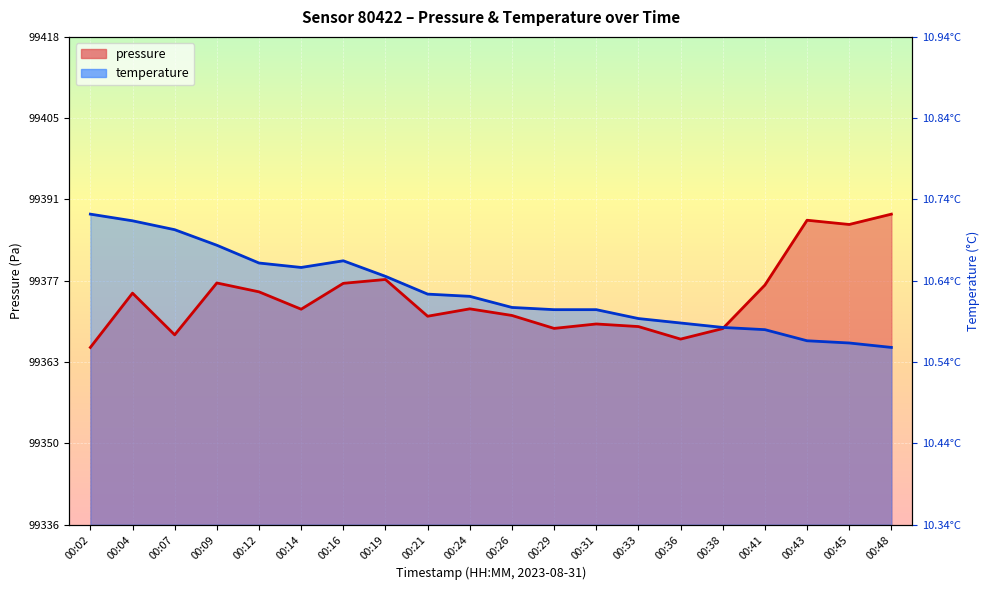

What is the difference between the maximum and minimum values in the pressure series?

22.6